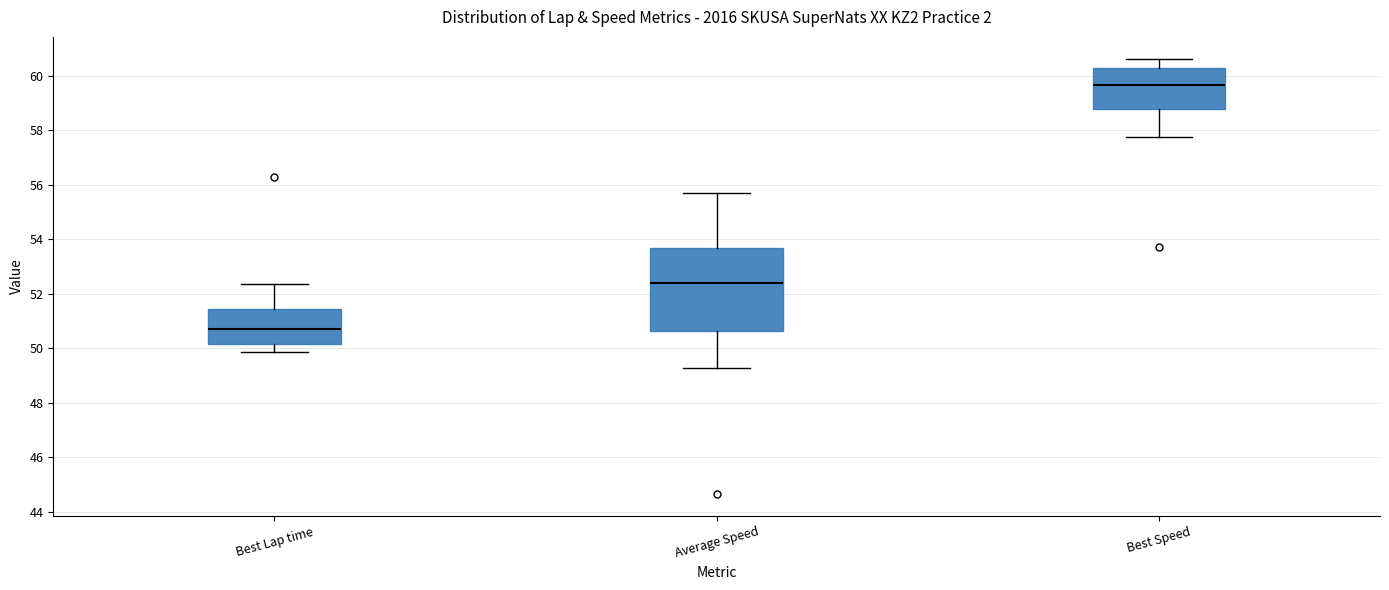

Reading left to right, read every box against the y-axis: the position of its median line, the range the box covers, and the ends of its whiskers. The values are not printed on the chart, so give them approximately, as read against the axis.

Best Lap time: median 50.6, box 50.2 to 51.4, whiskers 49.8 to 52.4
Average Speed: median 52.4, box 50.6 to 53.6, whiskers 49.2 to 55.6
Best Speed: median 59.6, box 58.8 to 60.2, whiskers 57.8 to 60.6